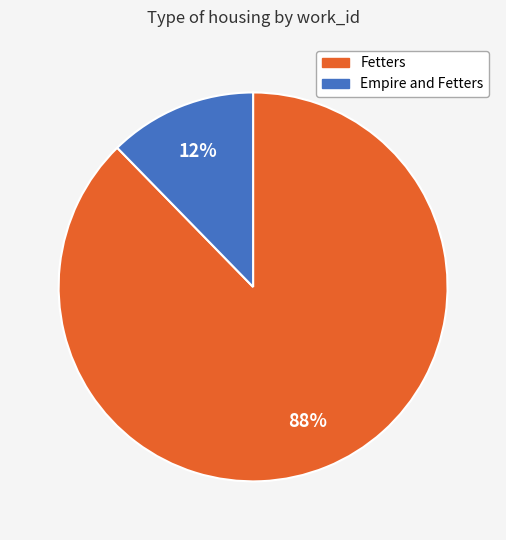

Is there a majority slice in this chart?

Yes